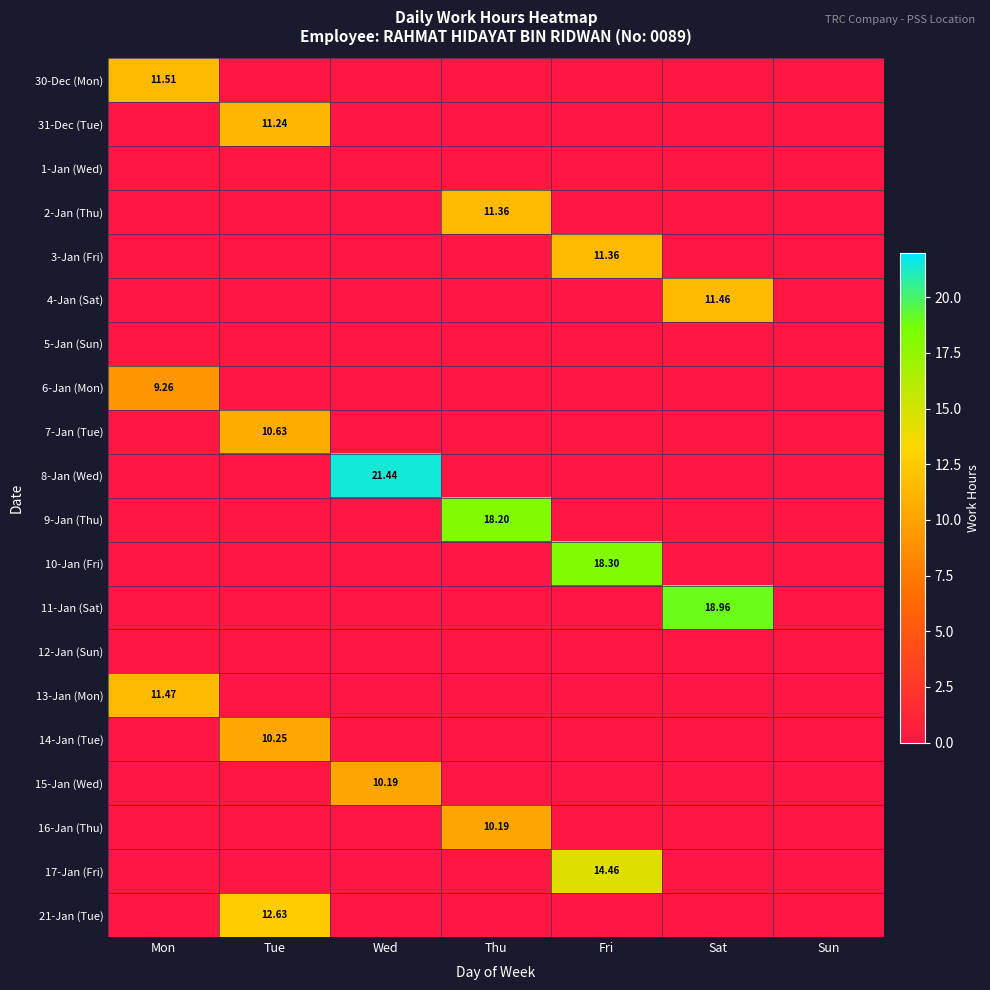

Which series has the widest spread of values?

8-Jan (Wed)